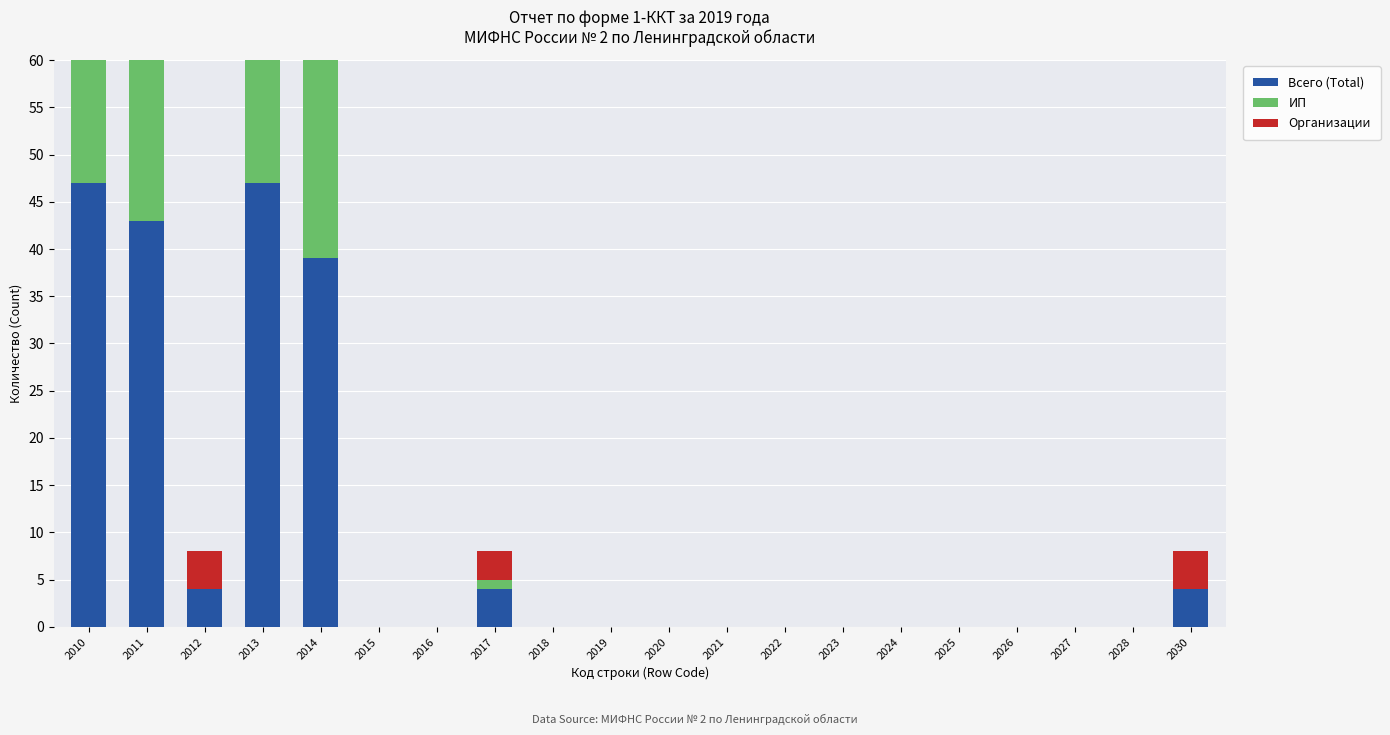

List the series in order of their overall mean, highest first.

Всего (Total), ИП, Организации